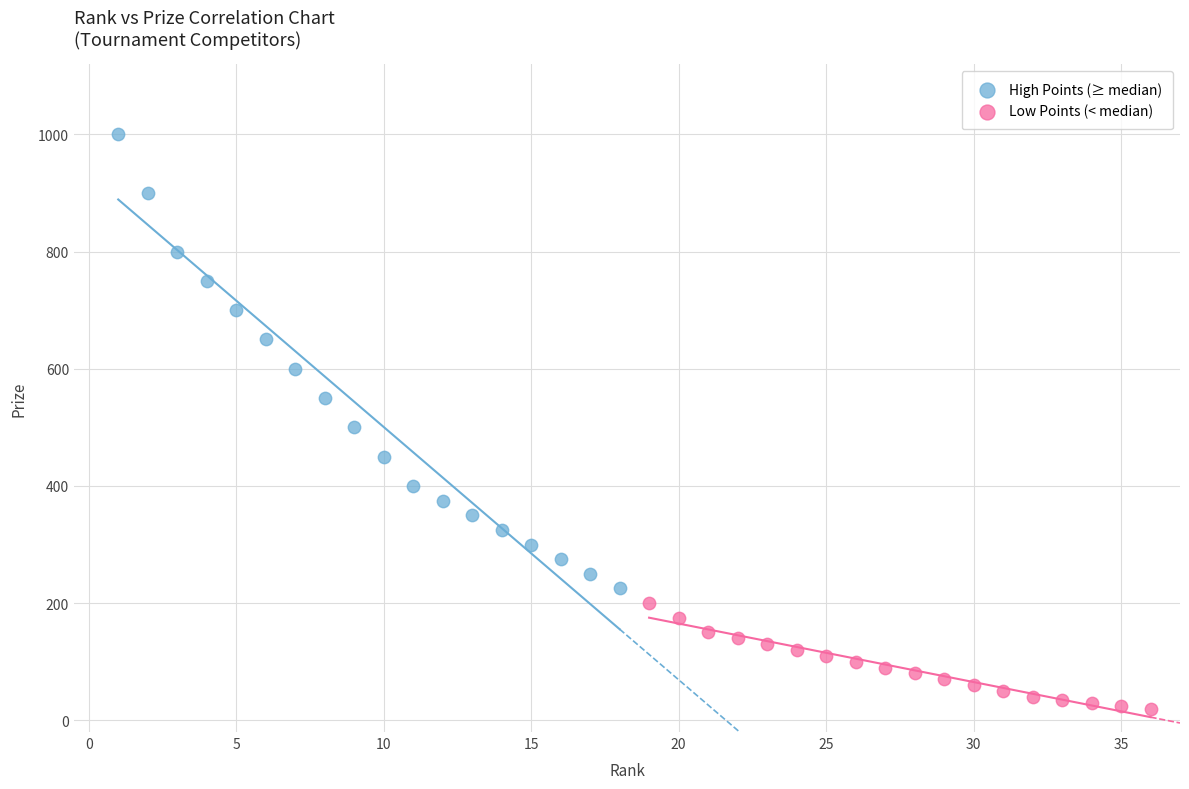

Which series reaches the minimum Y coordinate?

Low Points (< median)